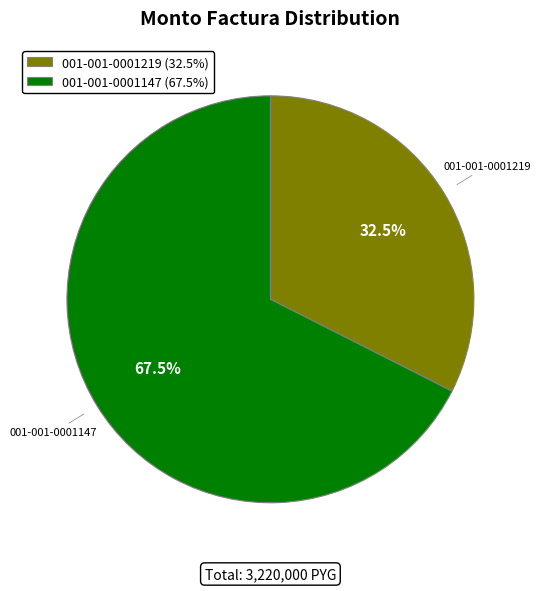

Rank the categories by value from lowest to highest.

001-001-0001219, 001-001-0001147